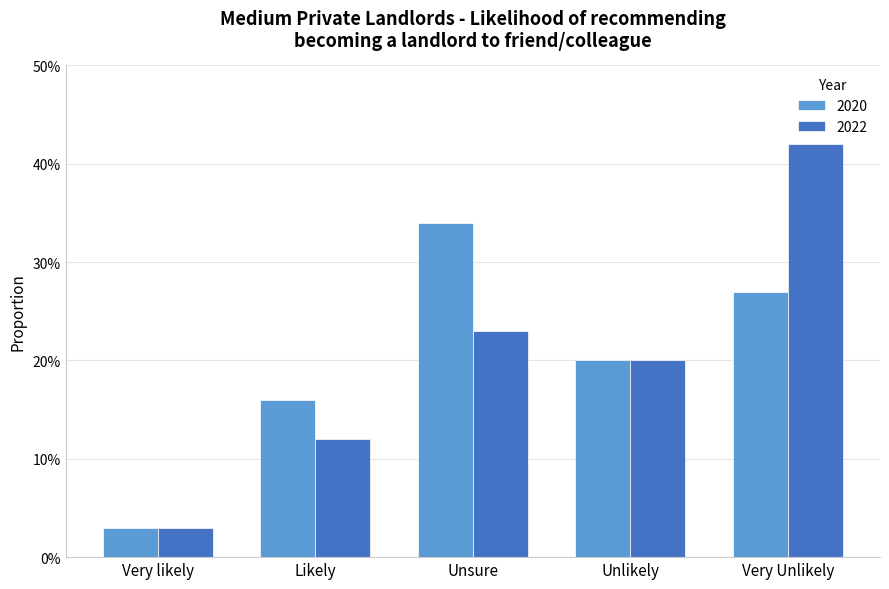

What is the total value across all series at Very Unlikely?

0.7